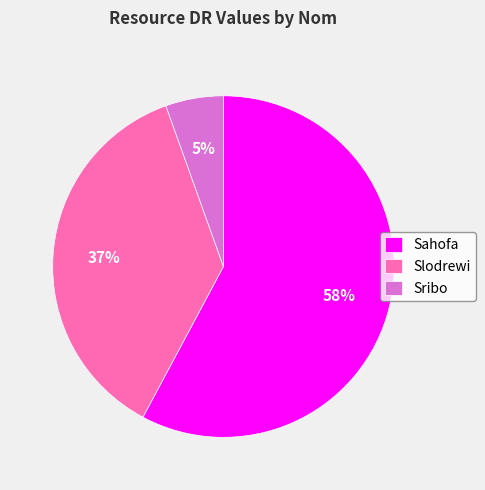

Do Sahofa and Sribo together represent more than half of the pie?

Yes